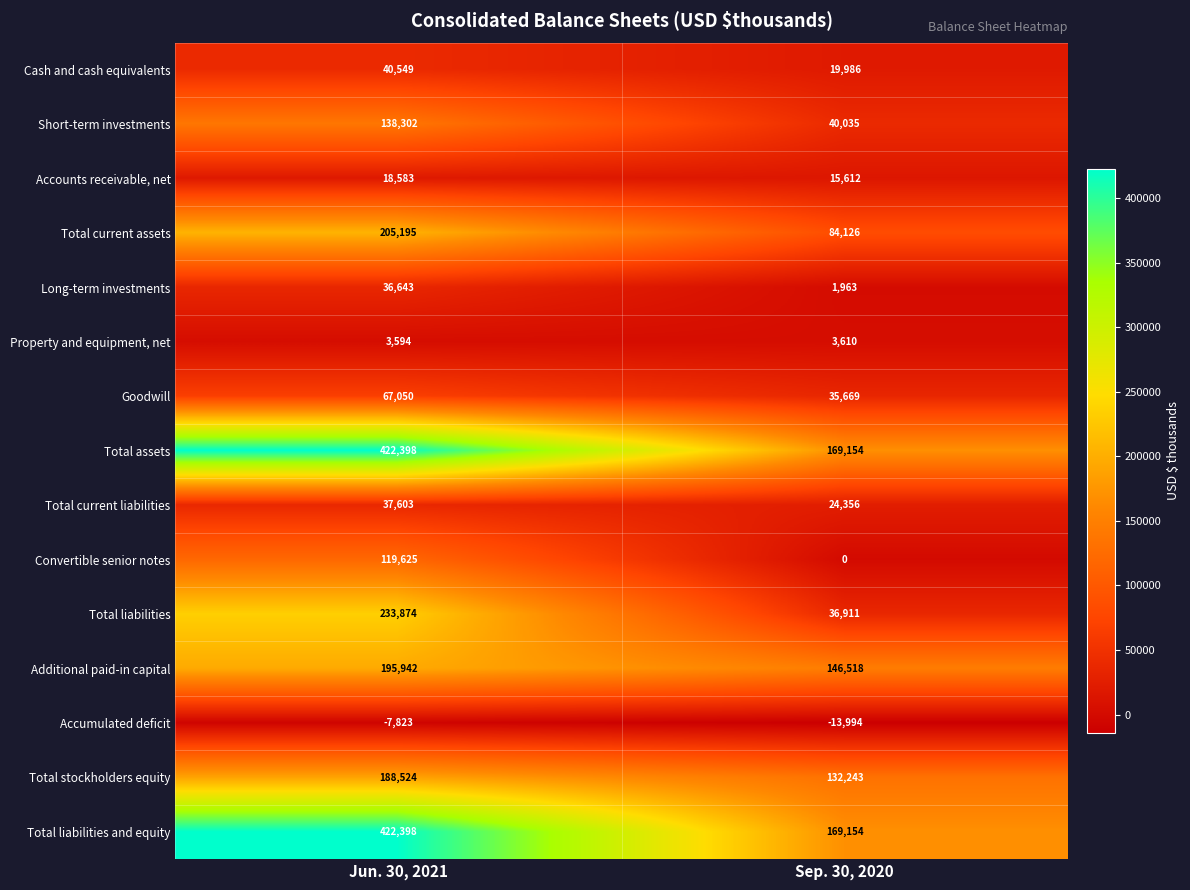

The Additional paid-in capital series shows 83556 at Jun. 30, 2021. True or false?

False